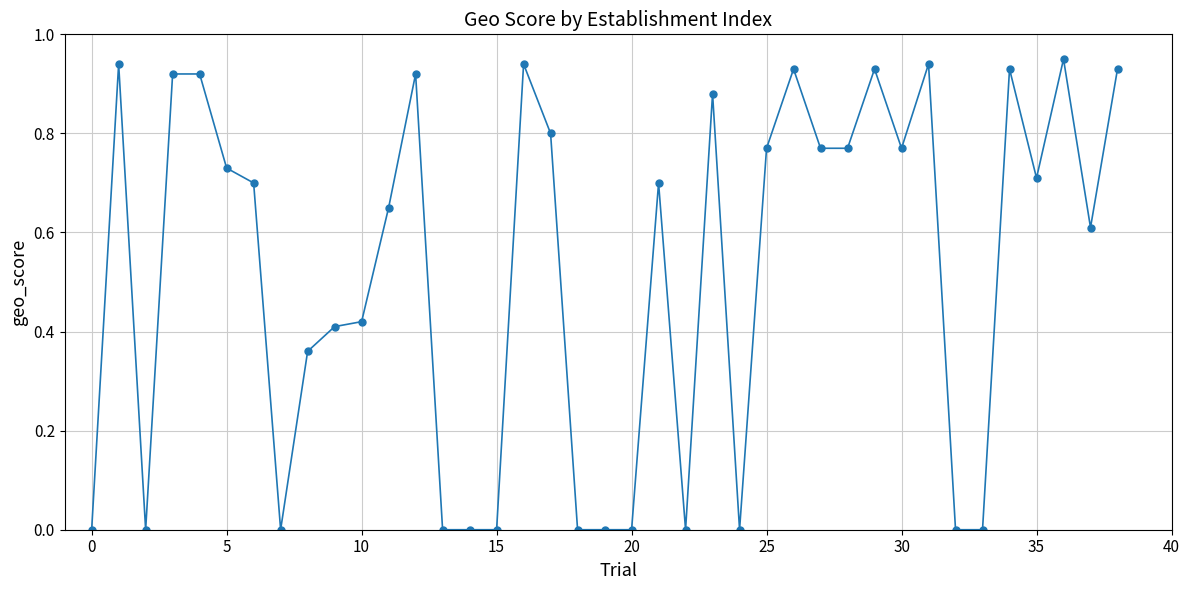

What is the sum of all values?

20.3